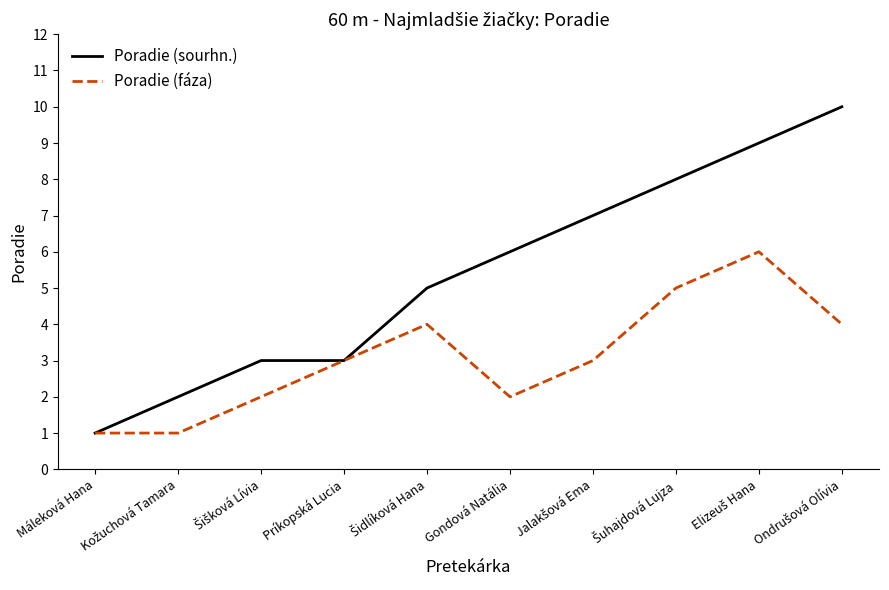

Rank the series by their average value, from lowest to highest.

Poradie (fáza), Poradie (sourhn.)